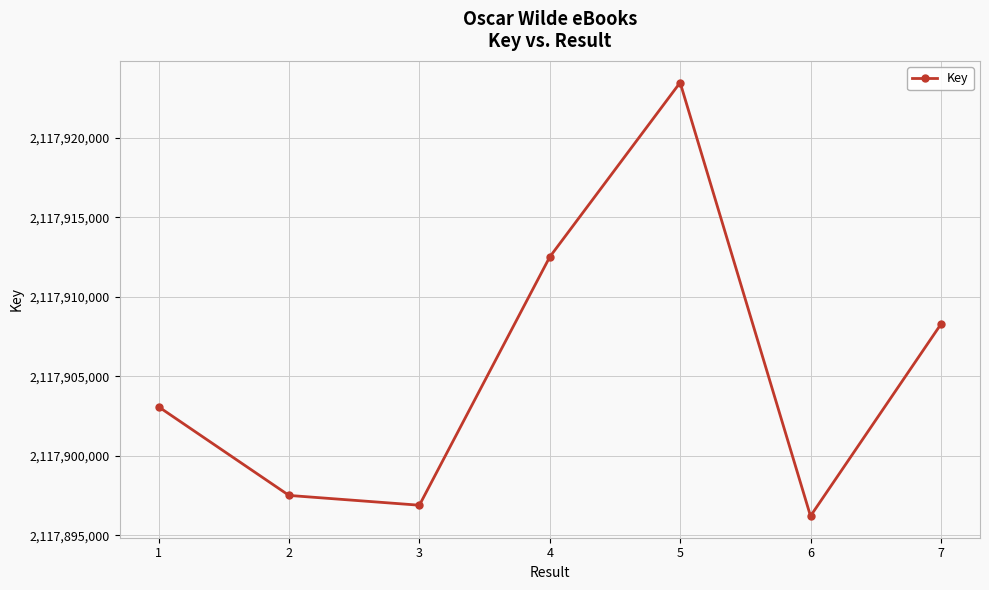

What is the smallest value displayed?

2117896215